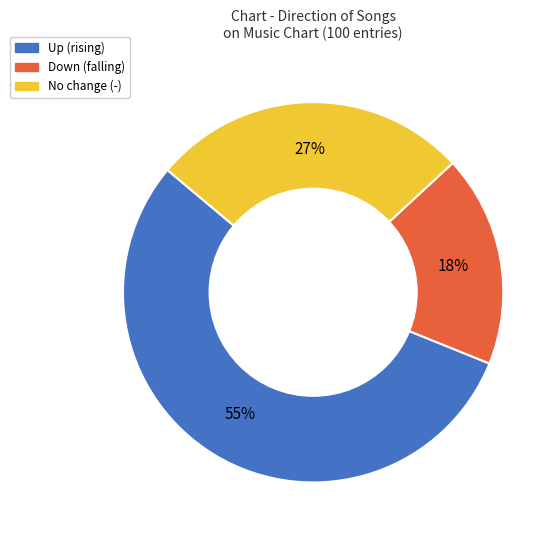

The No change (-) slice represents 15% of the pie. True or false?

False